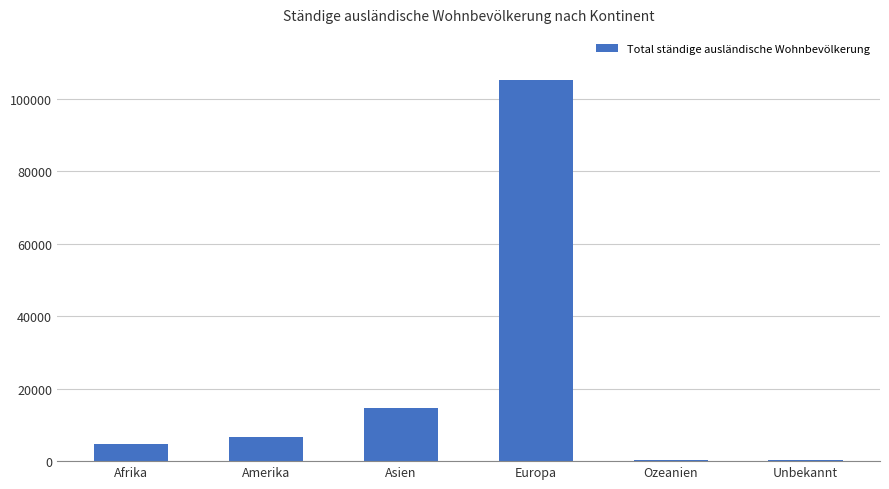

What is the maximum value shown in the chart?

105229